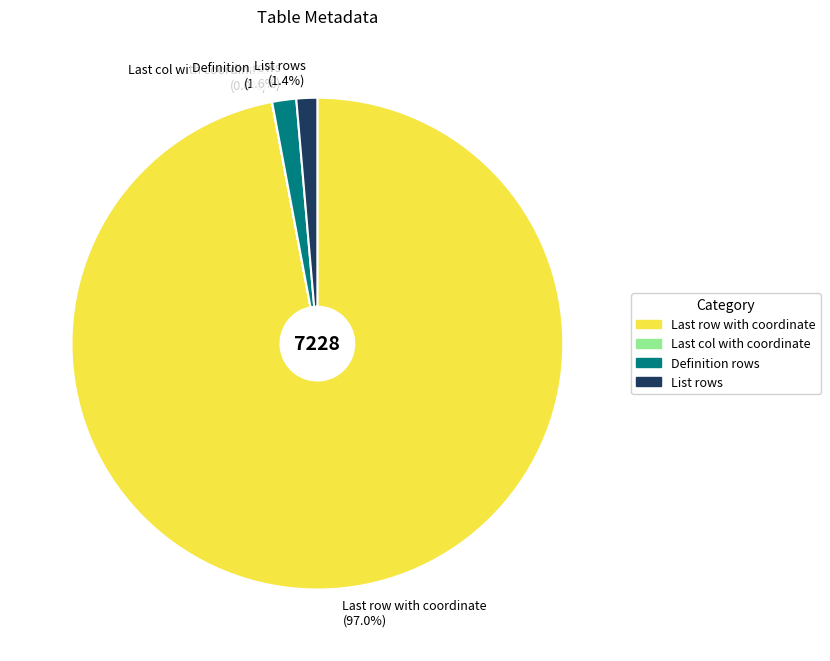

What is the ratio of the value at List rows to the value at Definition rows?

0.9